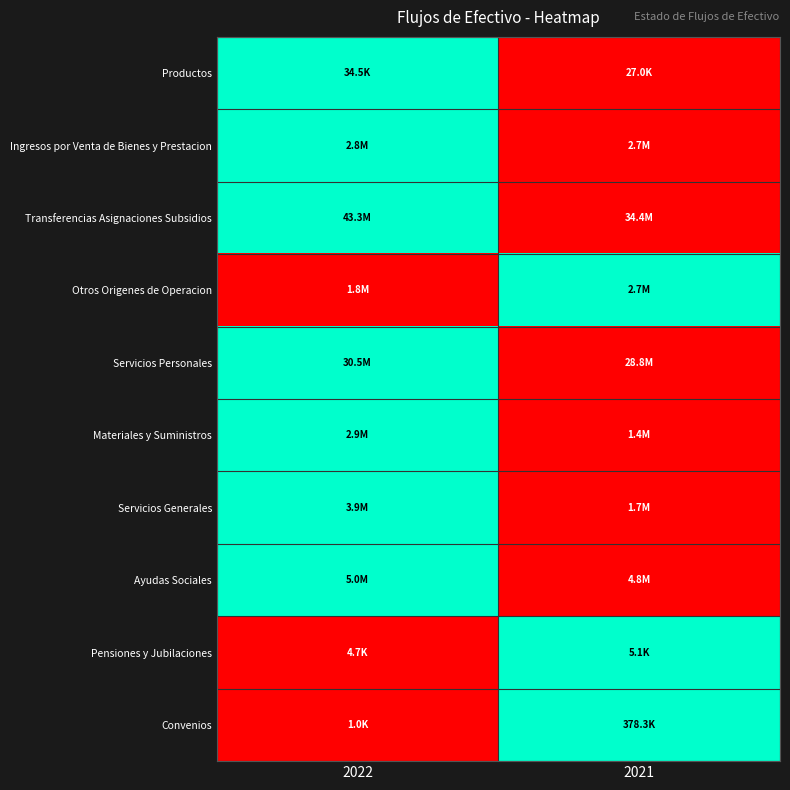

Reading left to right, transcribe all the data shown in this chart.

Productos: 2022=1	2021=0
Ingresos por Venta de Bienes y Prestacion: 2022=1	2021=0
Transferencias Asignaciones Subsidios: 2022=1	2021=0
Otros Origenes de Operacion: 2022=0	2021=1
Servicios Personales: 2022=1	2021=0
Materiales y Suministros: 2022=1	2021=0
Servicios Generales: 2022=1	2021=0
Ayudas Sociales: 2022=1	2021=0
Pensiones y Jubilaciones: 2022=0	2021=1
Convenios: 2022=0	2021=1